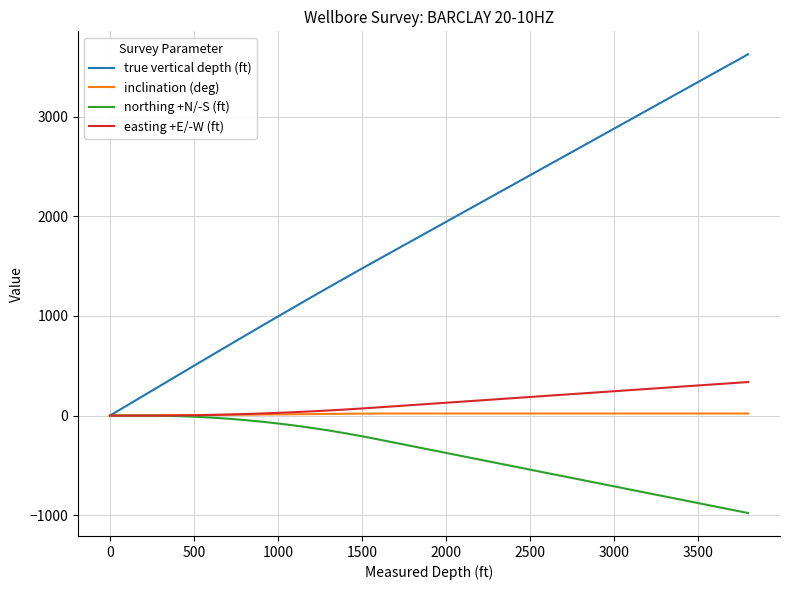

Which series has the widest spread of values?

true vertical depth (ft)